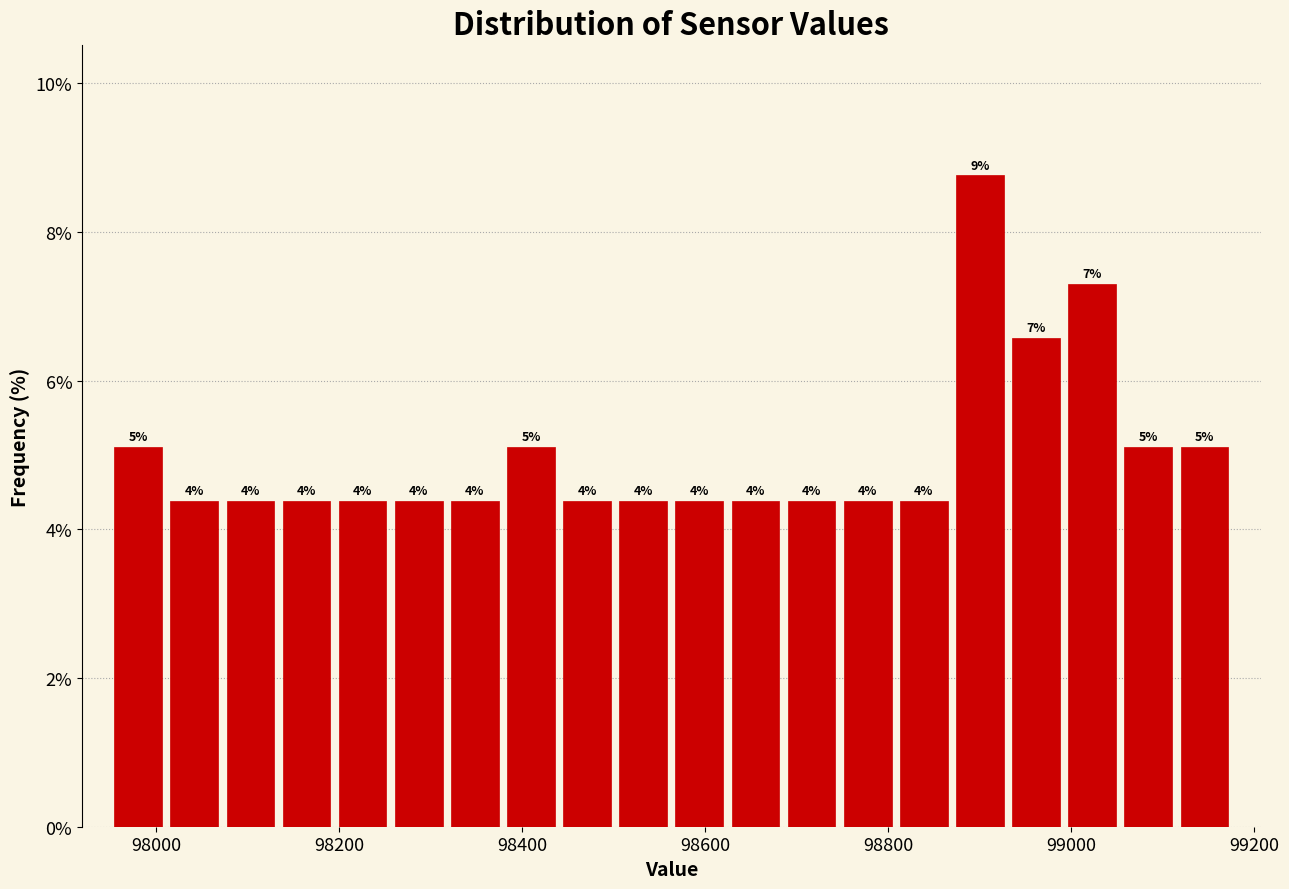

Read against the x-axis, roughly where is the centre of the tallest bar?

98900